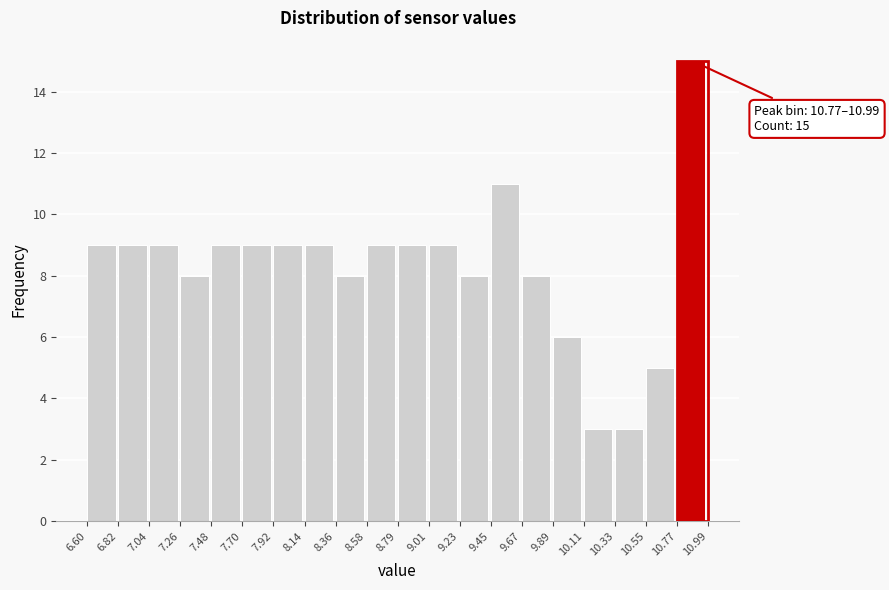

Which range on the x-axis has the tallest bar?

10.77 to 10.99